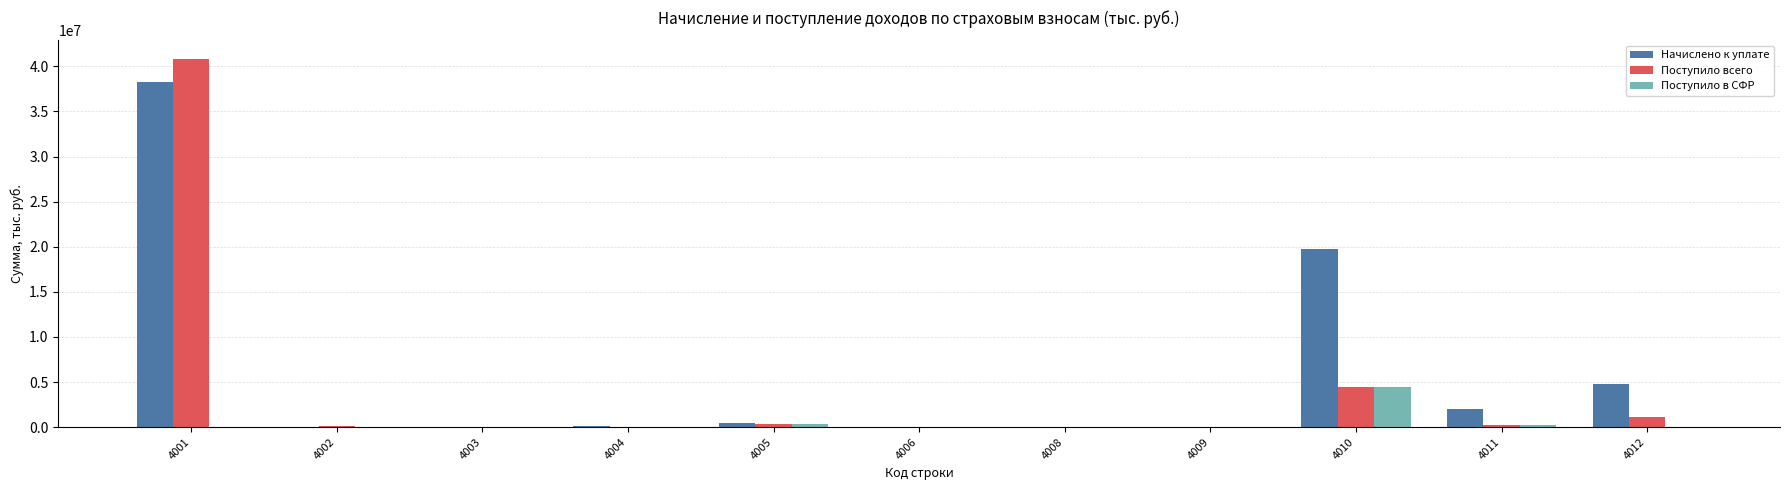

The value of Начислено к уплате at 4008 is 31250. True or false?

True